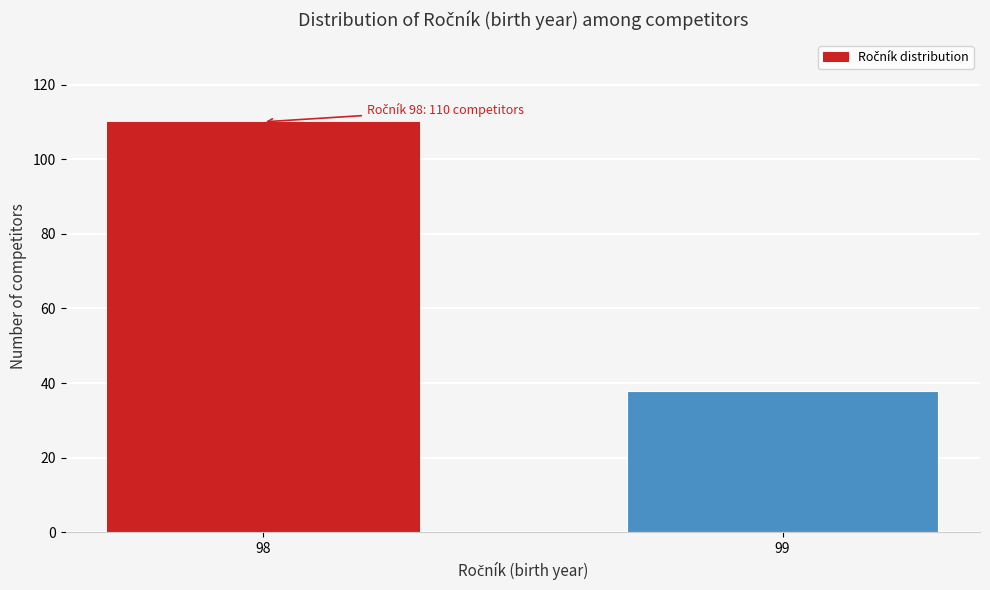

Reading left to right, list all the values displayed in this chart.

110	38